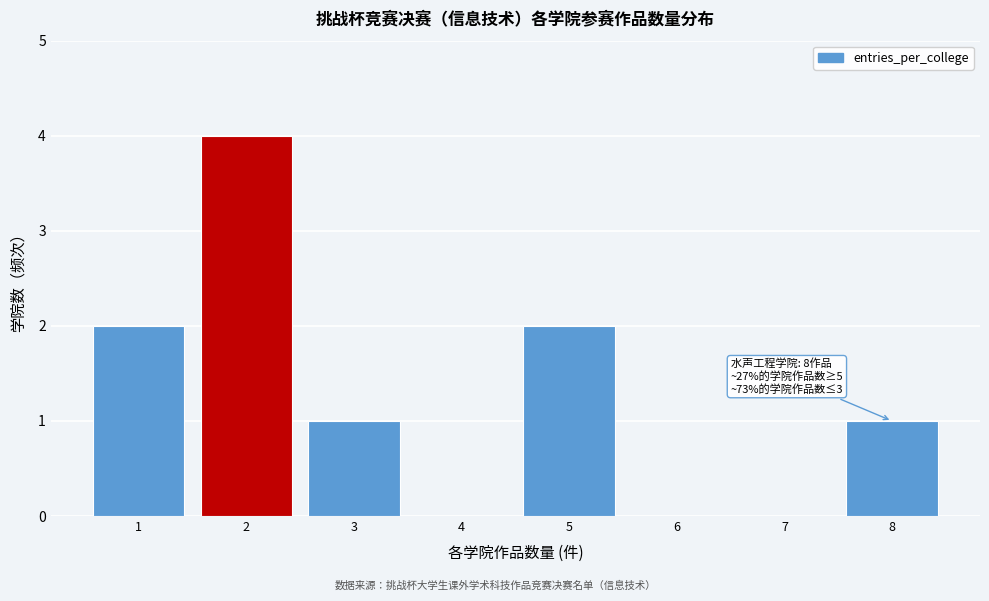

Reading left to right, list all the values displayed in this chart.

1=2	2=4	3=1	4=0	5=2	6=0	7=0	8=1